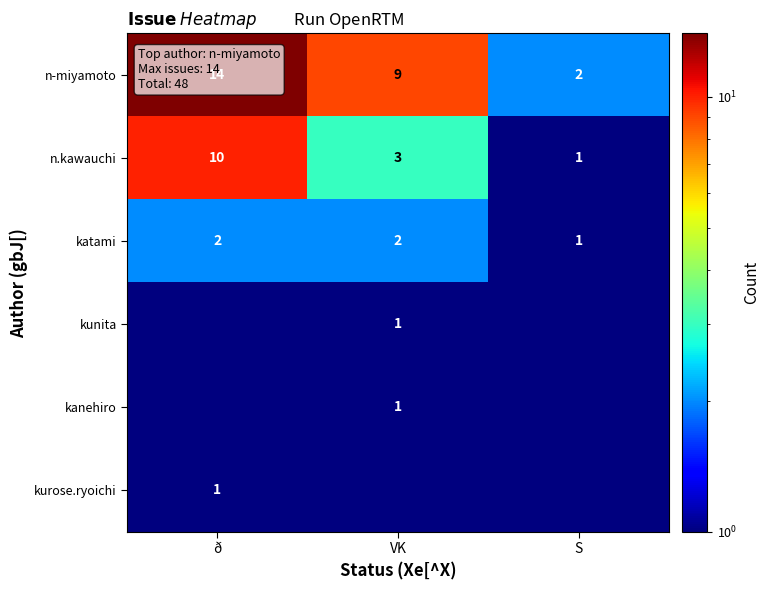

The n-miyamoto series shows 14.0 at ð. True or false?

True